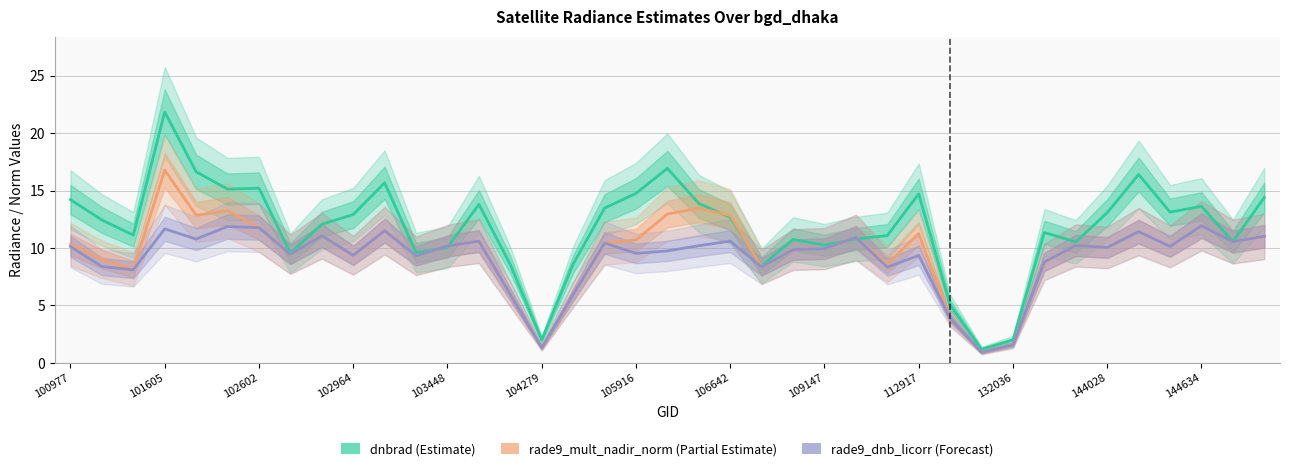

The dnbrad (Estimate) series shows 1.0 at 132036. True or false?

False